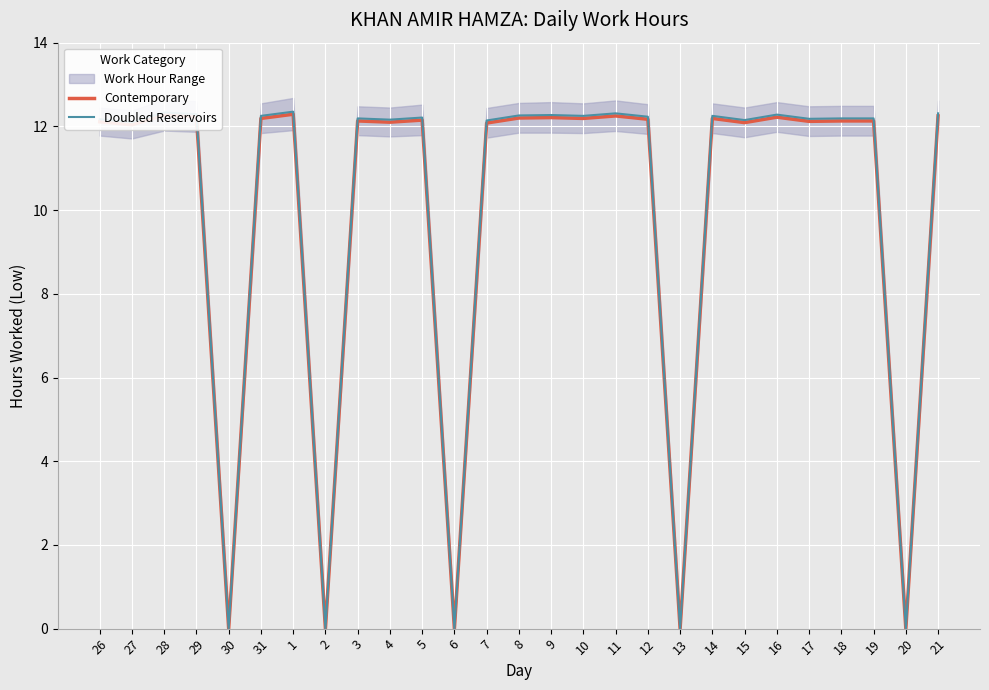

What is the sum of the Contemporary values at 18 and 16?

24.4